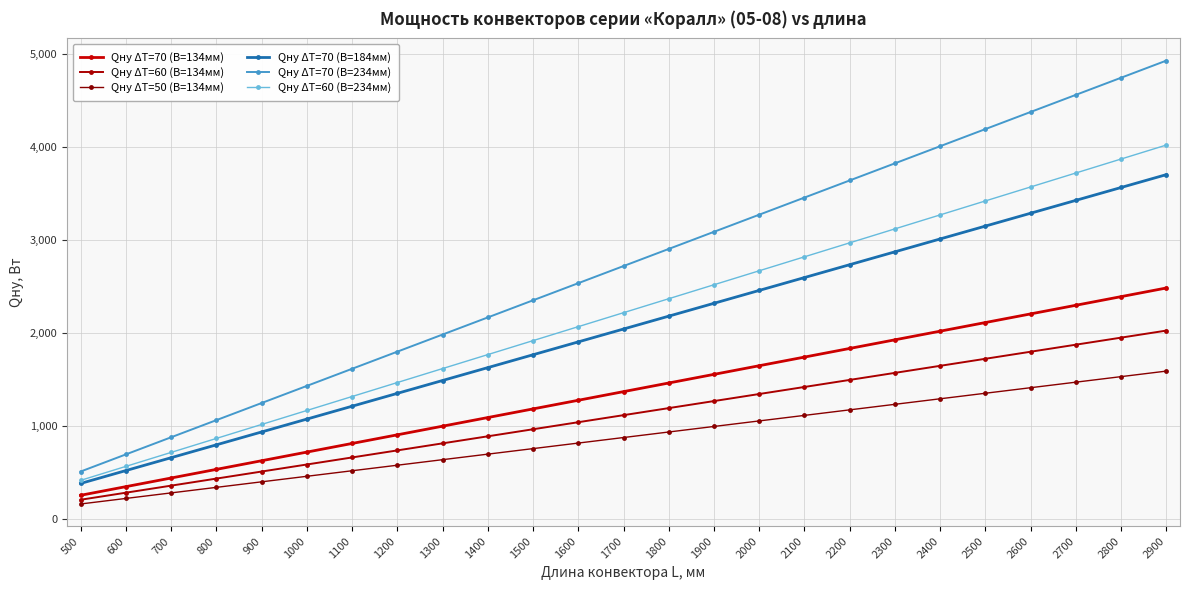

Does the chart have visible grid lines?

Yes